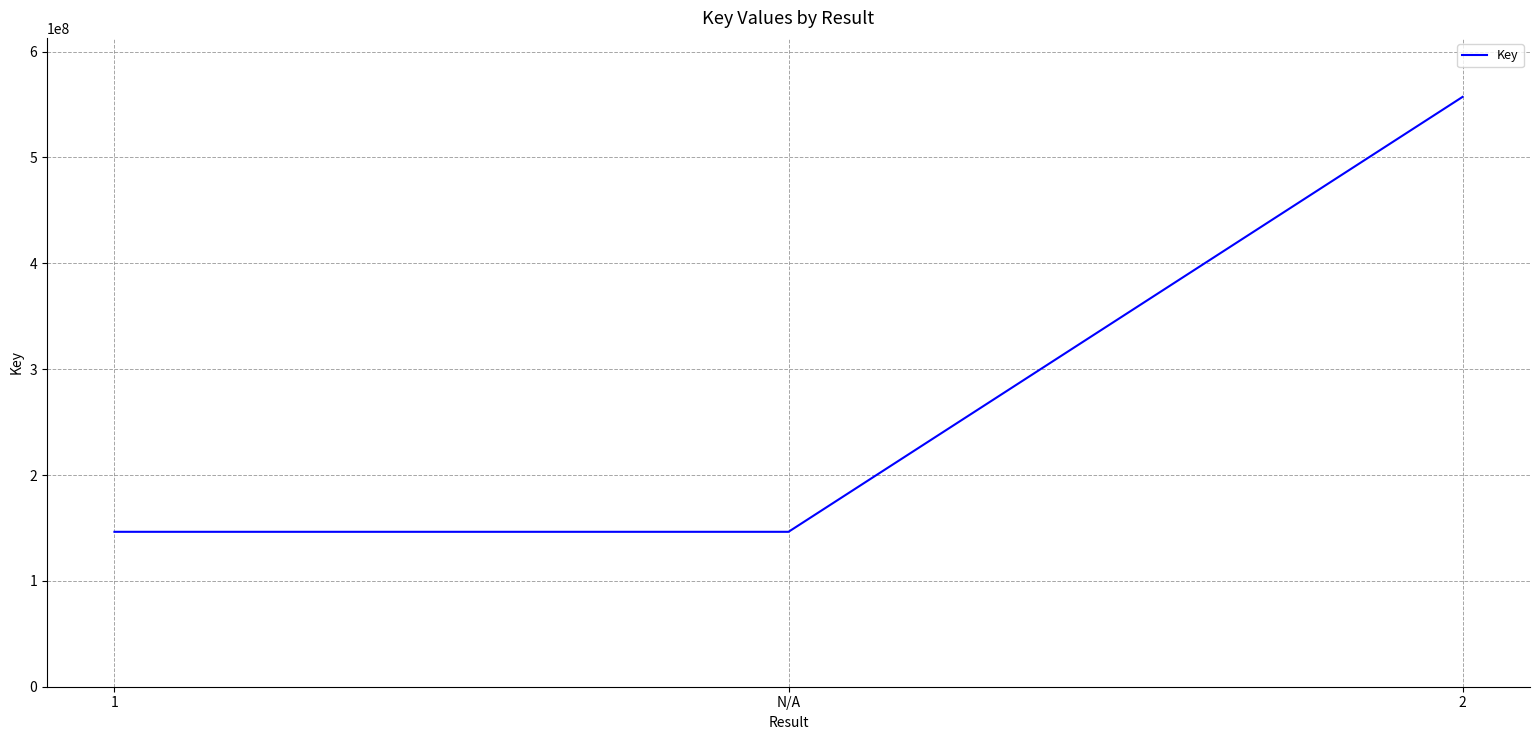

Count the values in the range 146343027 to 557213307.

3